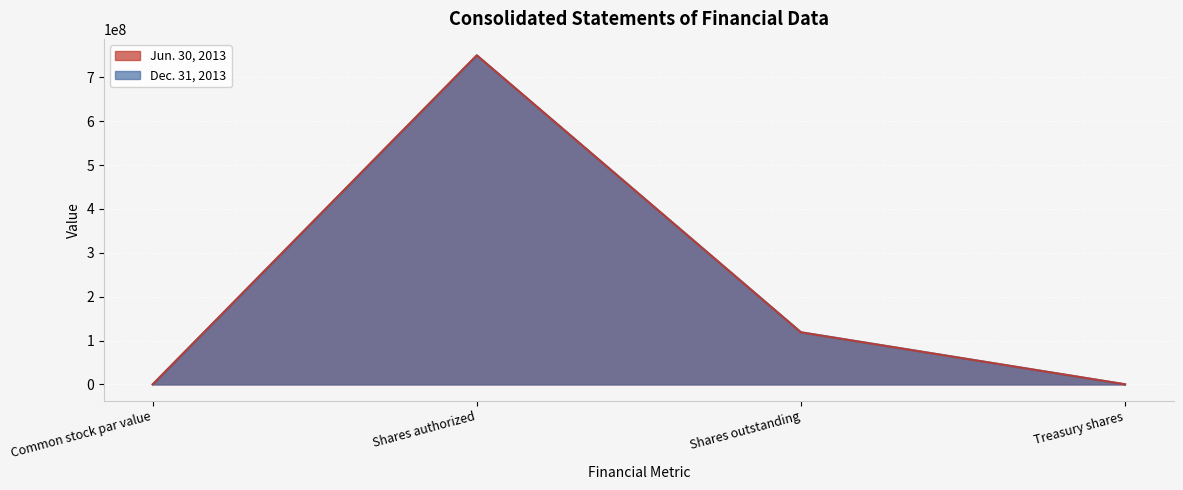

The Jun. 30, 2013 series shows 74251 at Treasury shares. True or false?

False